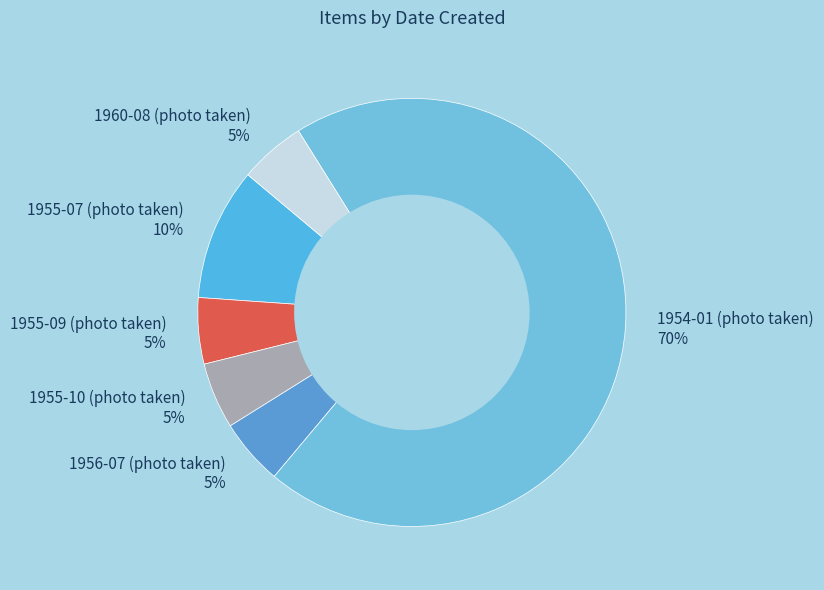

Is it true that 1960-08 (photo taken) is 5% of the pie?

True